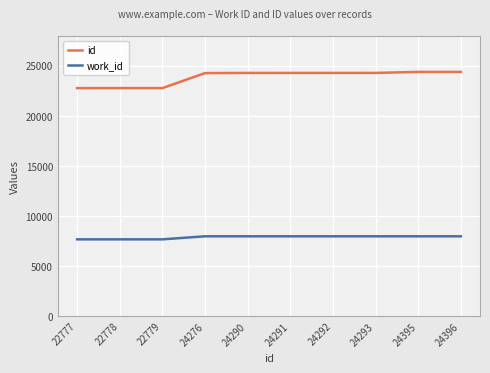

What is the total value across all series at 22777?

30454